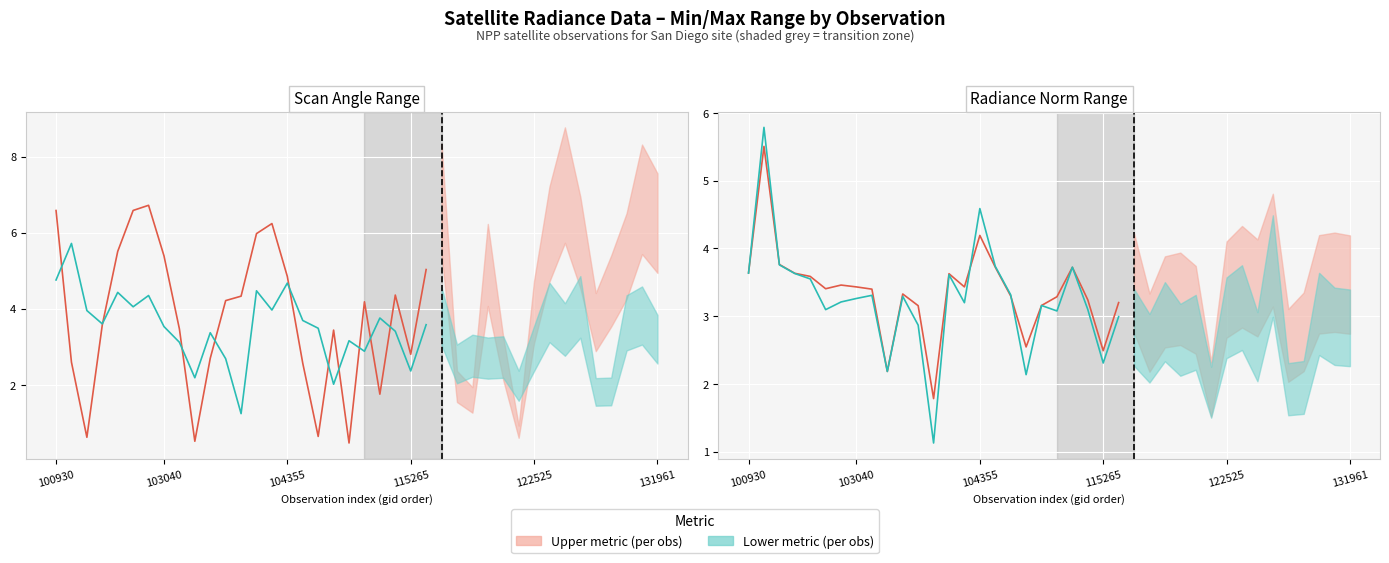

True or false: Aggzone Norm (per obs) has a value of 3.6 at 100930.

True